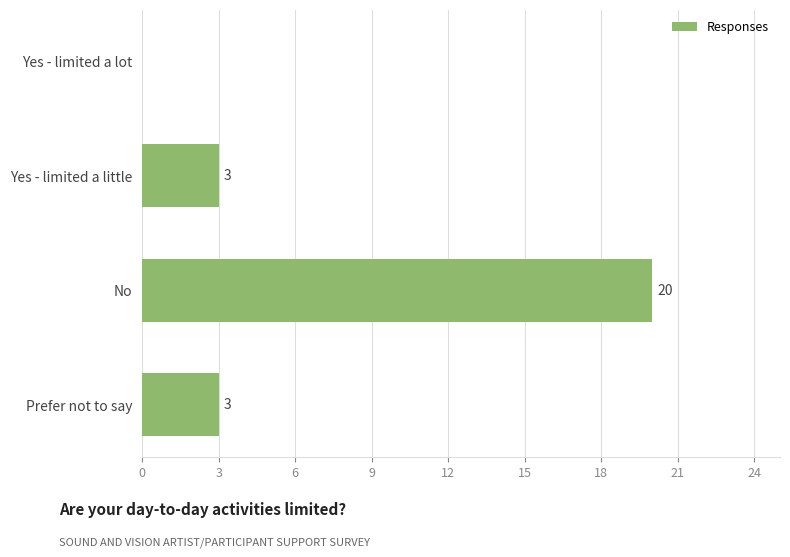

The value at Yes - limited a lot is -13. True or false?

False